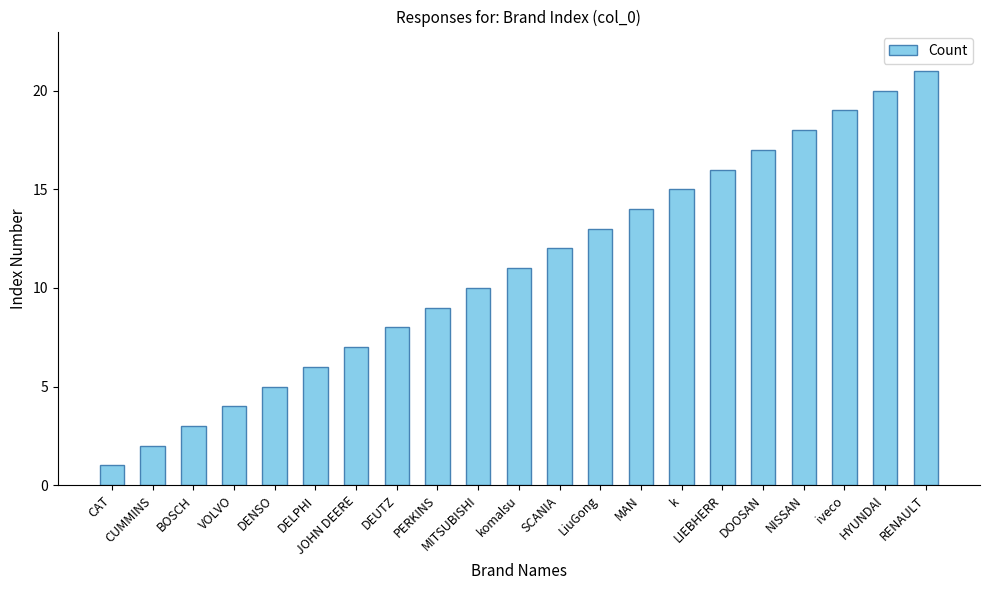

What is the value of the 7th bar from the left?

7